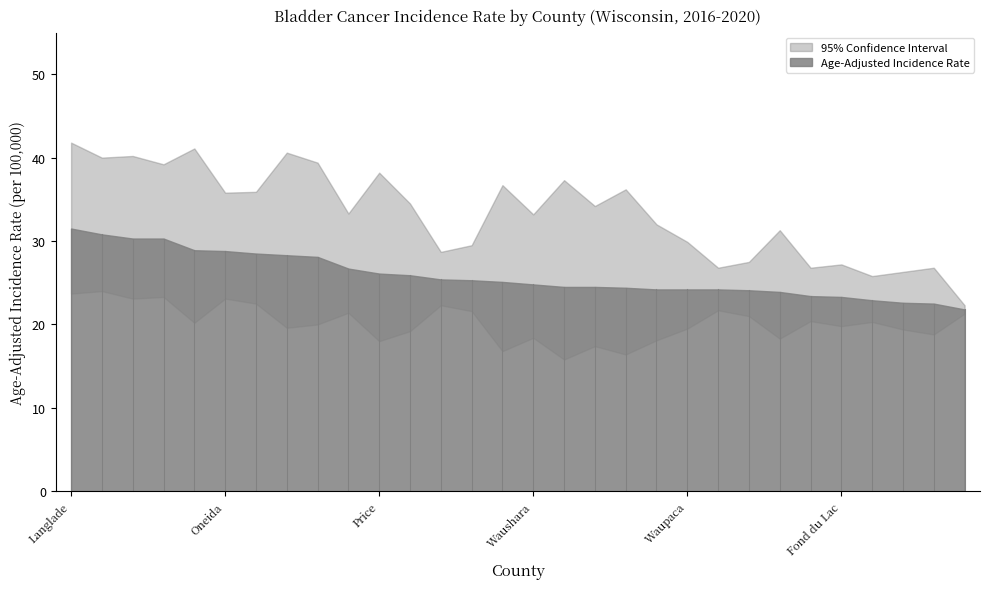

Reading left to right, what are all the values shown in this chart?

Age-Adjusted Incidence Rate: Langlade=31.5	Vilas=30.8	Adams=30.3	Lincoln=30.3	Marquette=28.9	Oneida=28.8	Oconto=28.5	Bayfield=28.3	Sawyer=28.1	Marinette=26.7	Price=26.1	Juneau=25.9	Rock=25.4	Ozaukee=25.3	Crawford=25.1	Waushara=24.8	Buffalo=24.5	Green Lake=24.5	Burnett=24.4	Vernon=24.2	Waupaca=24.2	Brown=24.2	Washington=24.1	Door=23.9	Kenosha=23.4	Fond du Lac=23.3	Racine=22.9	Sheboygan=22.6	Manitowoc=22.5	Wisconsin=21.8
Upper 95% CI: Langlade=41.8	Vilas=40.0	Adams=40.2	Lincoln=39.2	Marquette=41.1	Oneida=35.8	Oconto=35.9	Bayfield=40.6	Sawyer=39.4	Marinette=33.3	Price=38.2	Juneau=34.5	Rock=28.7	Ozaukee=29.5	Crawford=36.7	Waushara=33.2	Buffalo=37.3	Green Lake=34.2	Burnett=36.2	Vernon=32.0	Waupaca=29.9	Brown=26.8	Washington=27.5	Door=31.3	Kenosha=26.8	Fond du Lac=27.2	Racine=25.8	Sheboygan=26.3	Manitowoc=26.8	Wisconsin=22.3
Lower 95% CI: Langlade=23.7	Vilas=24.0	Adams=23.1	Lincoln=23.3	Marquette=20.2	Oneida=23.1	Oconto=22.5	Bayfield=19.6	Sawyer=20.0	Marinette=21.4	Price=18.0	Juneau=19.2	Rock=22.3	Ozaukee=21.6	Crawford=16.8	Waushara=18.4	Buffalo=15.8	Green Lake=17.4	Burnett=16.4	Vernon=18.1	Waupaca=19.5	Brown=21.7	Washington=21.0	Door=18.3	Kenosha=20.4	Fond du Lac=19.8	Racine=20.3	Sheboygan=19.4	Manitowoc=18.8	Wisconsin=21.3